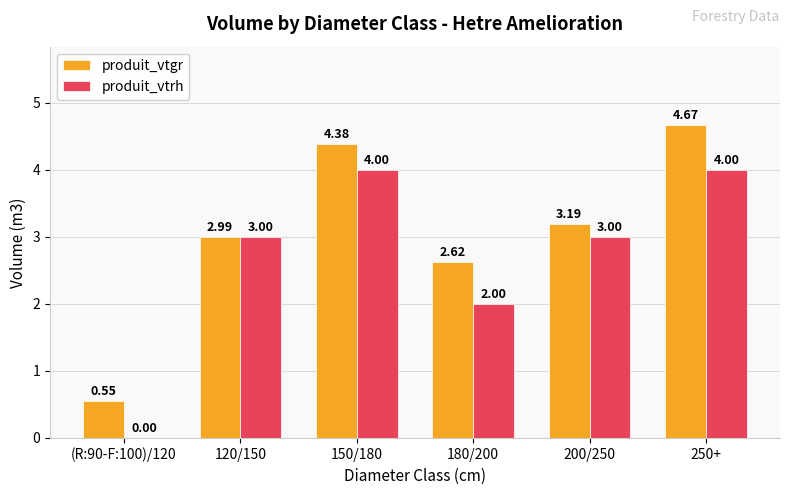

Where does the produit_vtgr series first go above 3?

150/180